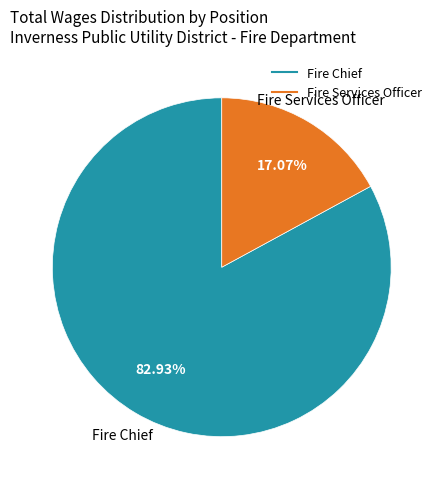

Do Fire Services Officer and Fire Chief together represent more than half of the pie?

Yes